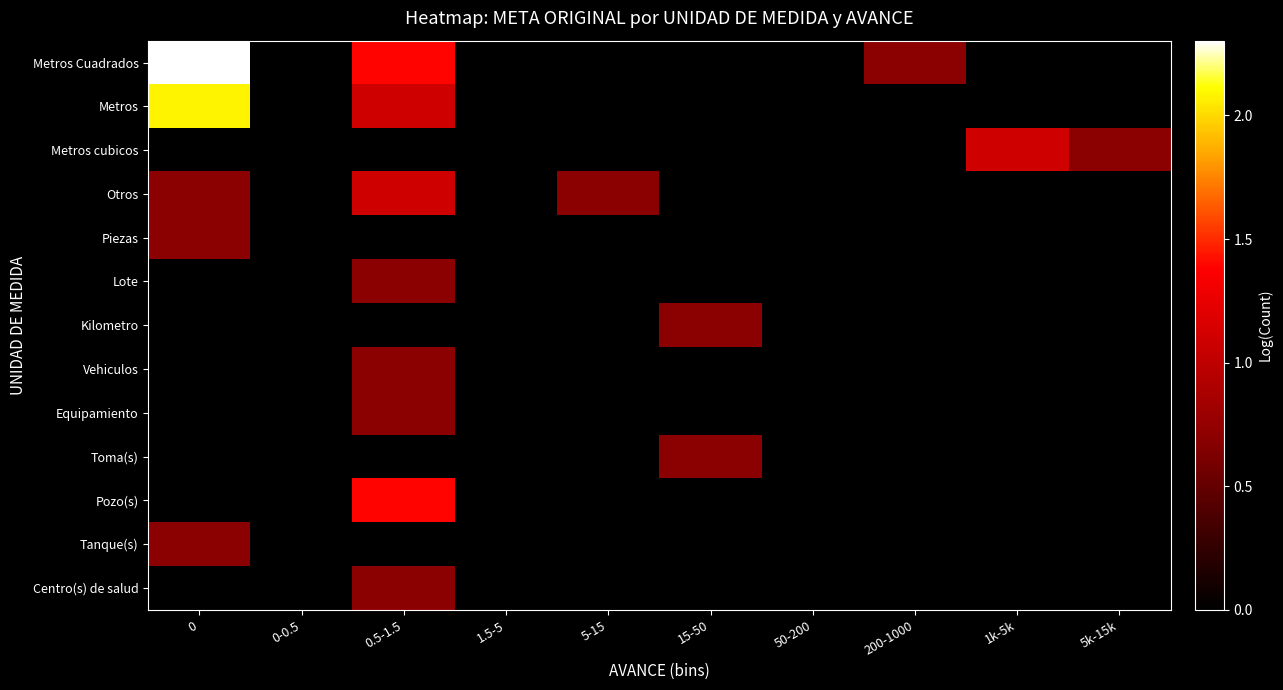

Between 1.5-5 and 5-15, which series saw the biggest shift?

Otros